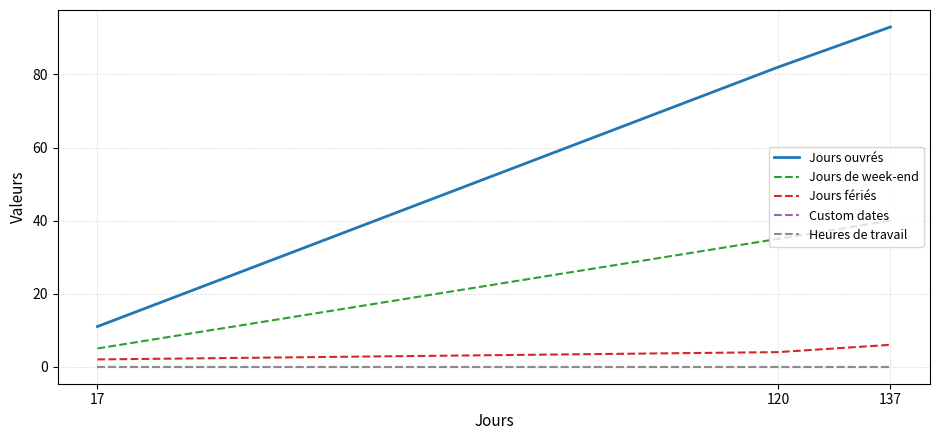

Read the Jours de week-end value at 120, to the nearest 5.

35